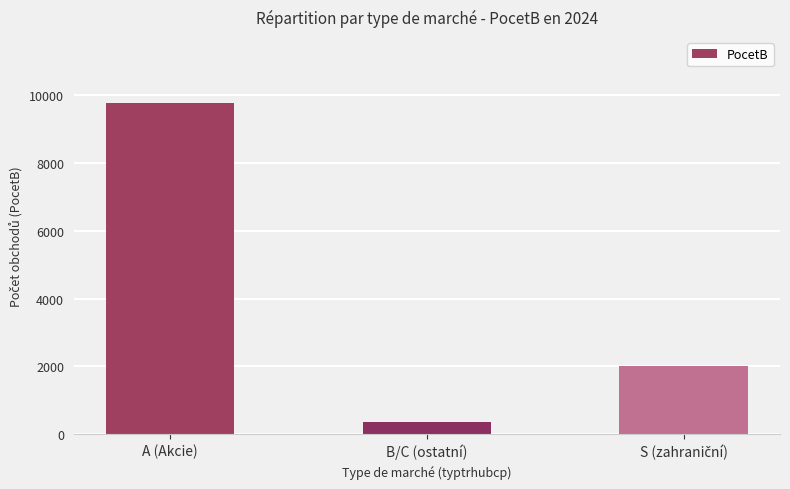

At which category does the chart reach its minimum across all series?

B/C (ostatní)